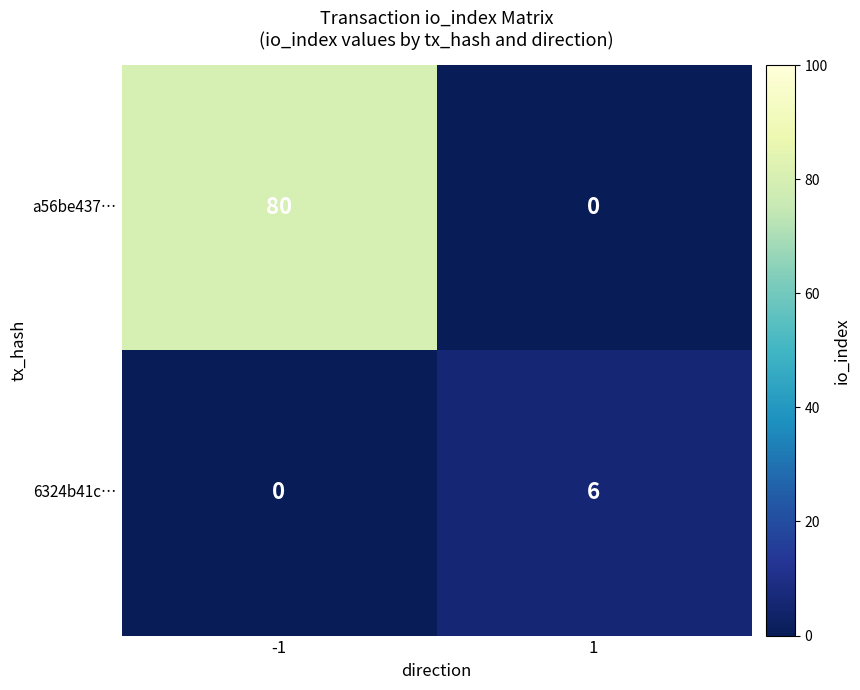

What is the difference between the a56be437… values at 1 and -1?

80